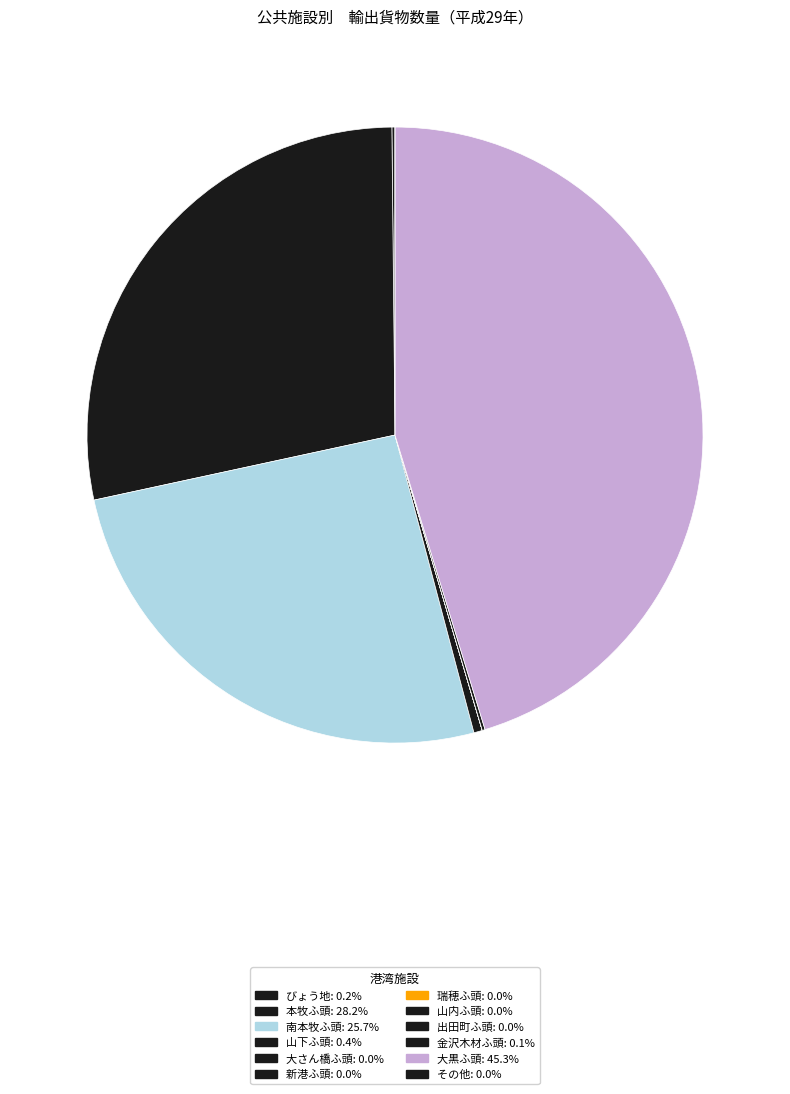

Is びょう地 the majority of the pie?

No